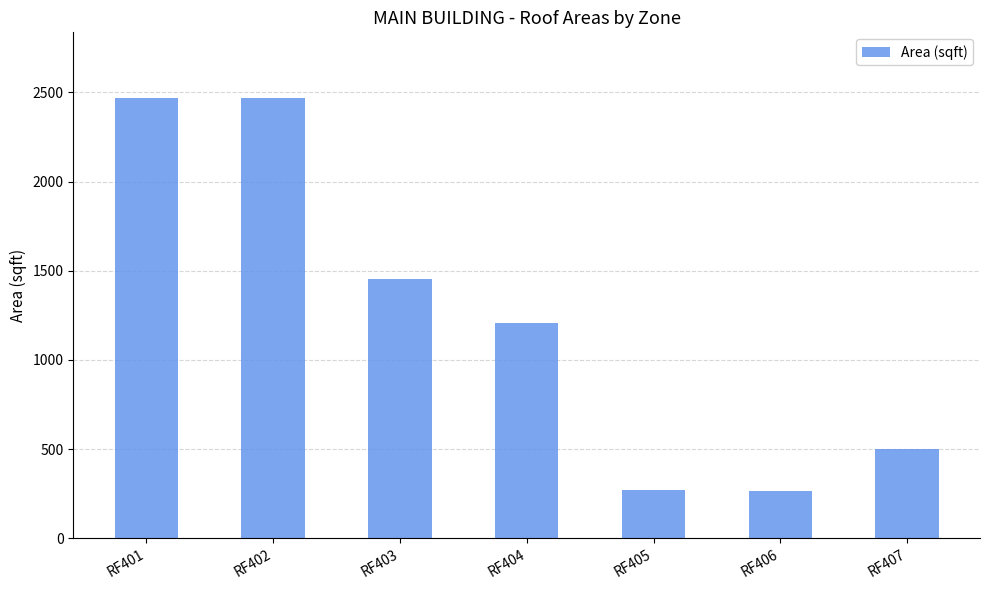

What is the difference between the second highest and minimum values?

2201